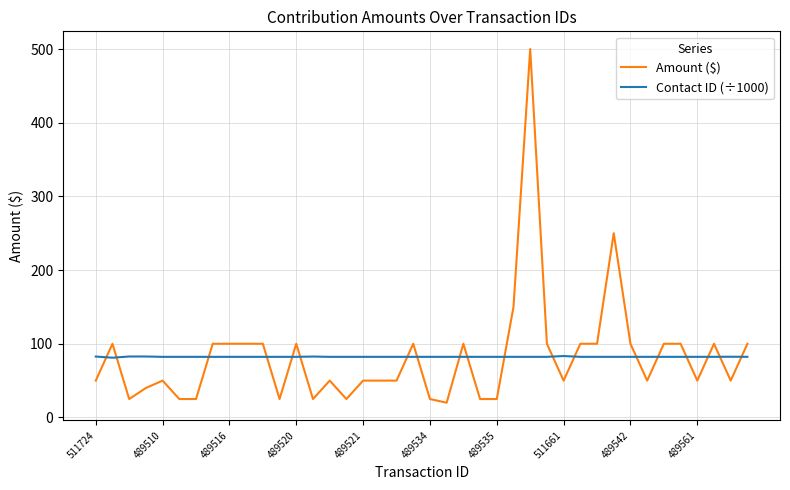

What is the sum of all Contact ID (÷1000) values?

3292.3